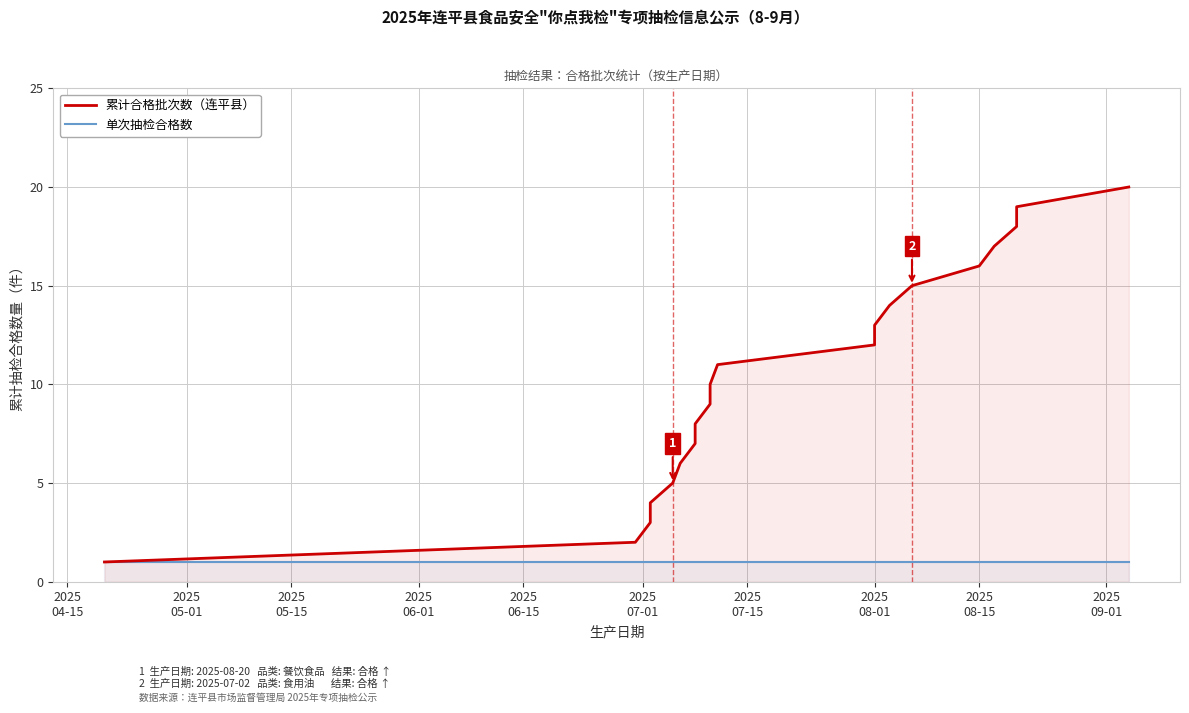

What are all the series names shown in the legend?

累计合格批次数（连平县）, 单次抽检合格数